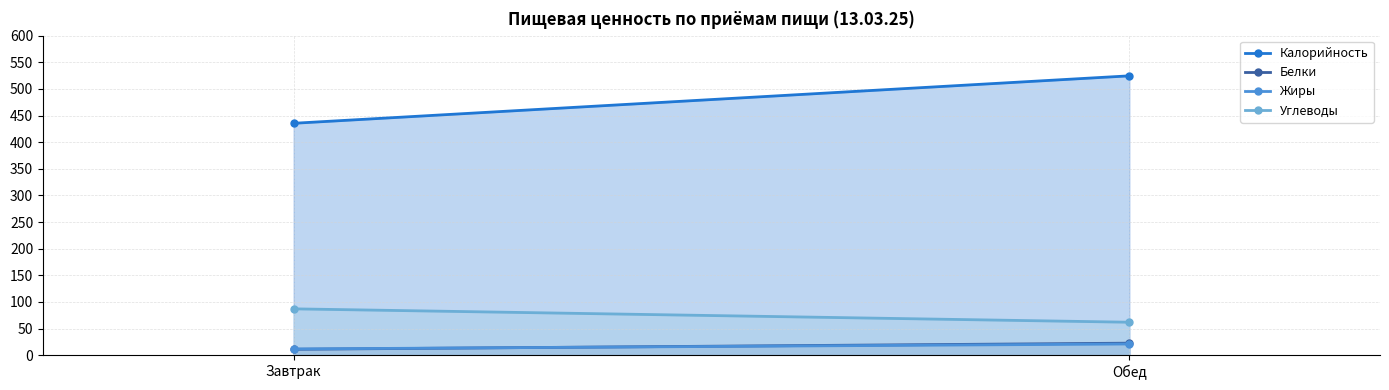

Reading left to right, list all the values displayed in this chart.

Калорийность: 435.4	524.5
Белки: 11.1	22.6
Жиры: 11.7	21.0
Углеводы: 87.0	61.9